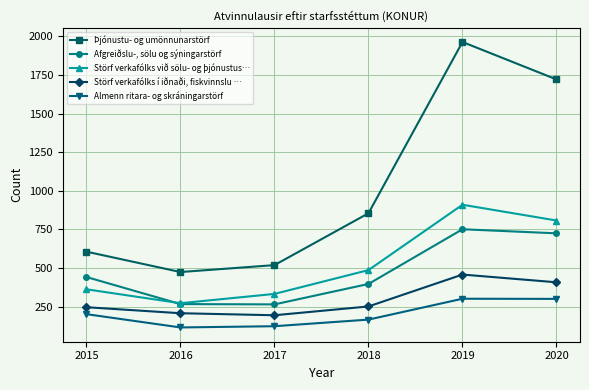

What is the sum of all Almenn ritara- og skráningarstörf values?

1212.4